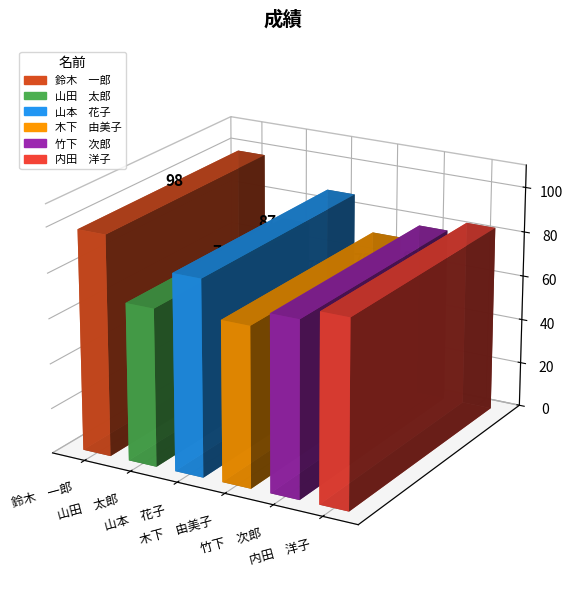

The chart shows a value of 47 at 鈴木　一郎. True or false?

False